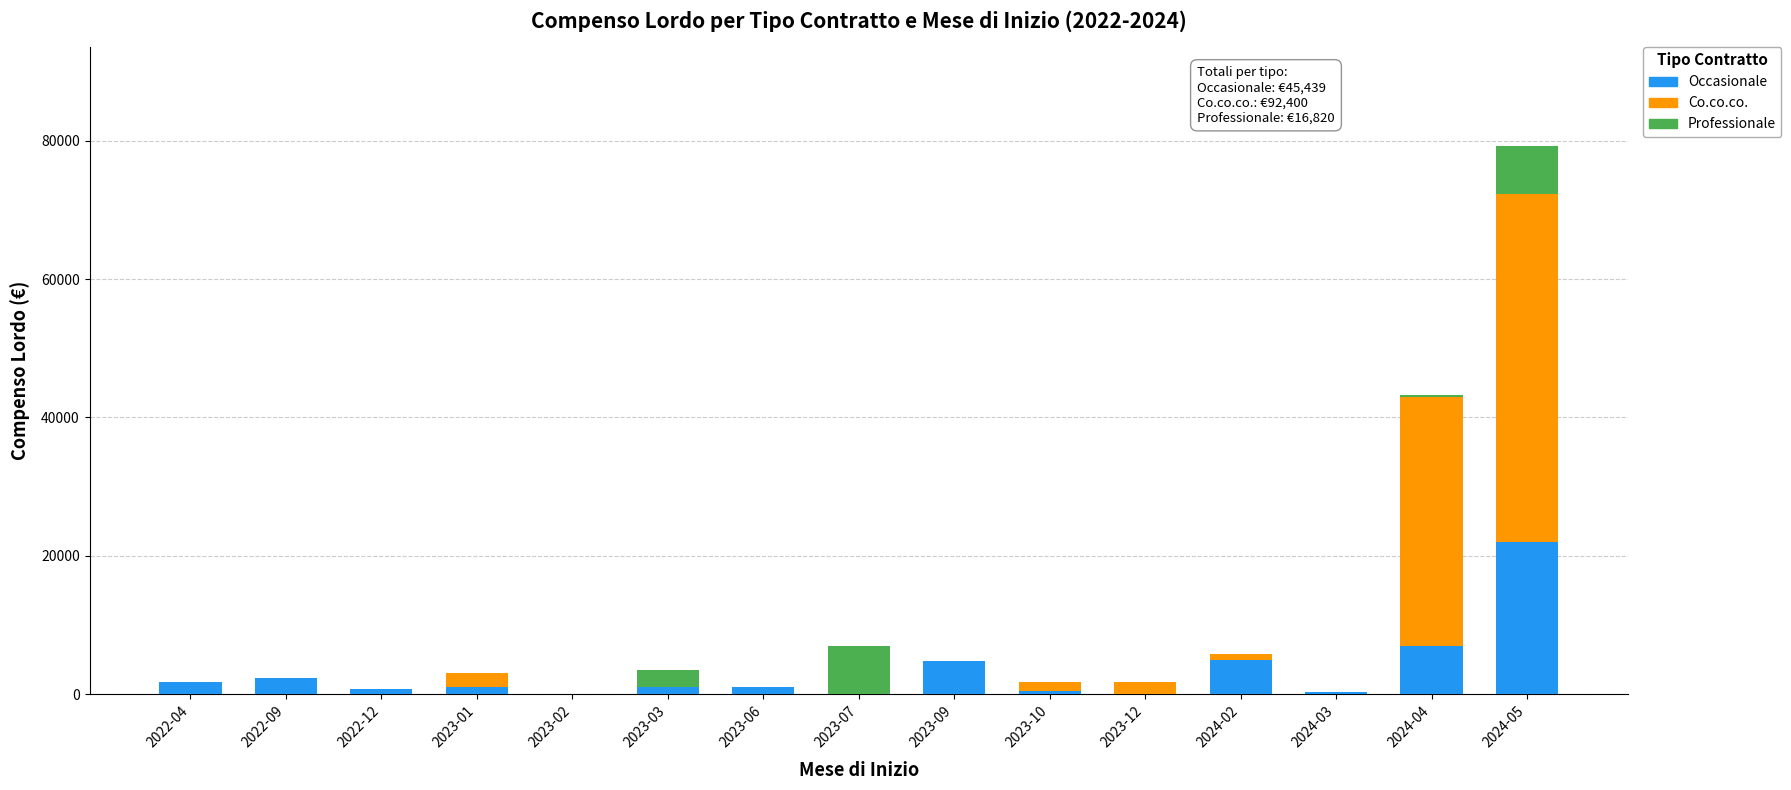

What are all the series names shown in the legend?

Occasionale, Co.co.co., Professionale